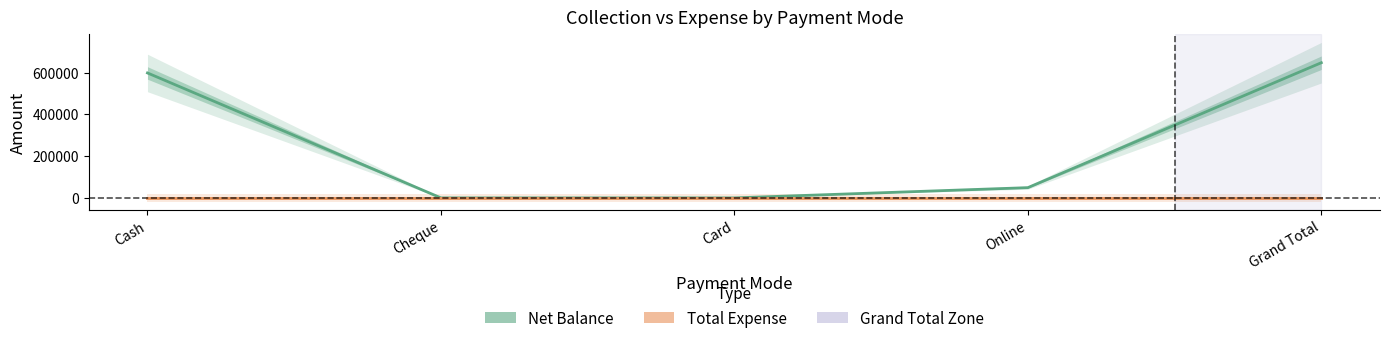

Between Online and Cash, which is larger?

Cash